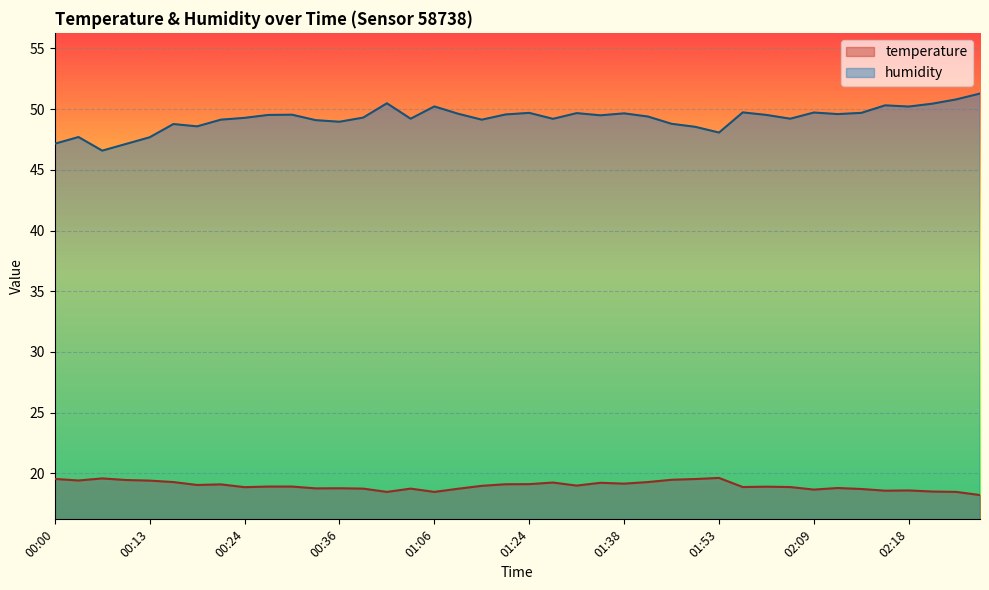

Between 00:29 and 00:31, which is larger?

00:29